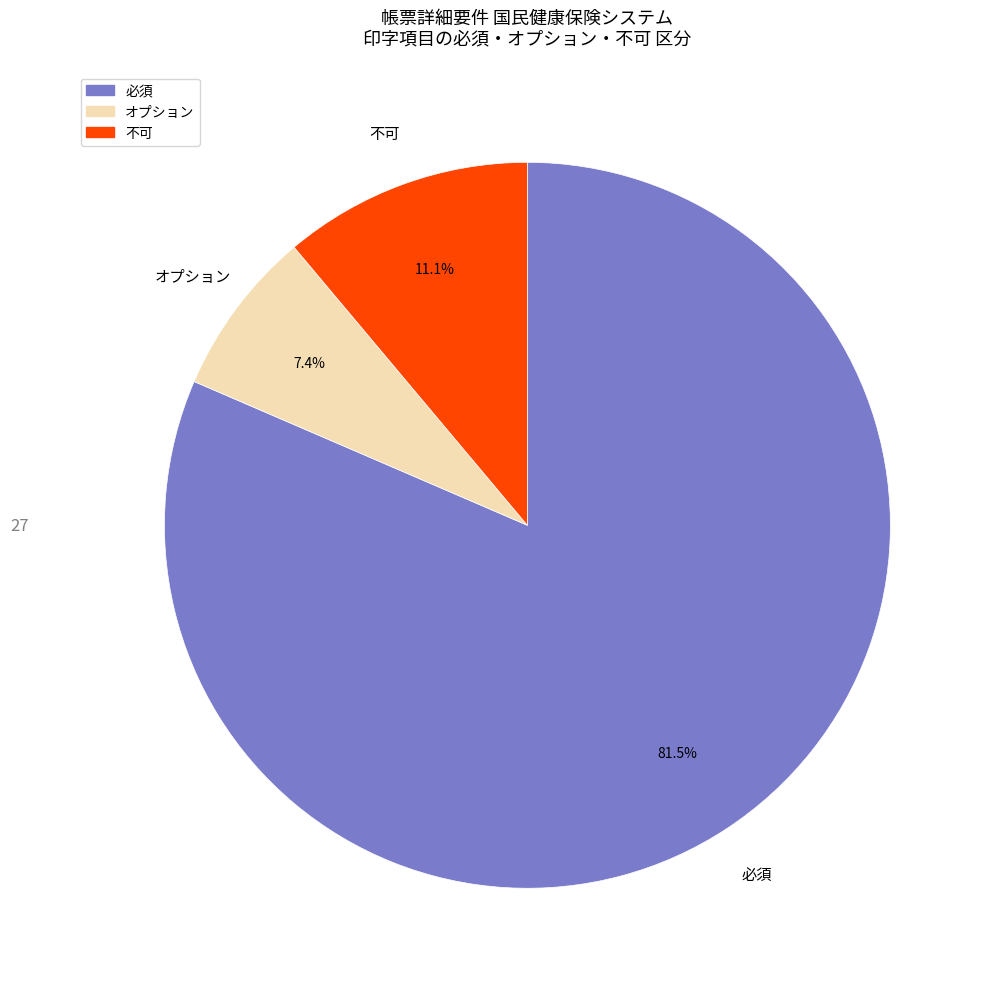

True or false: 必須 accounts for 72% of the total.

False